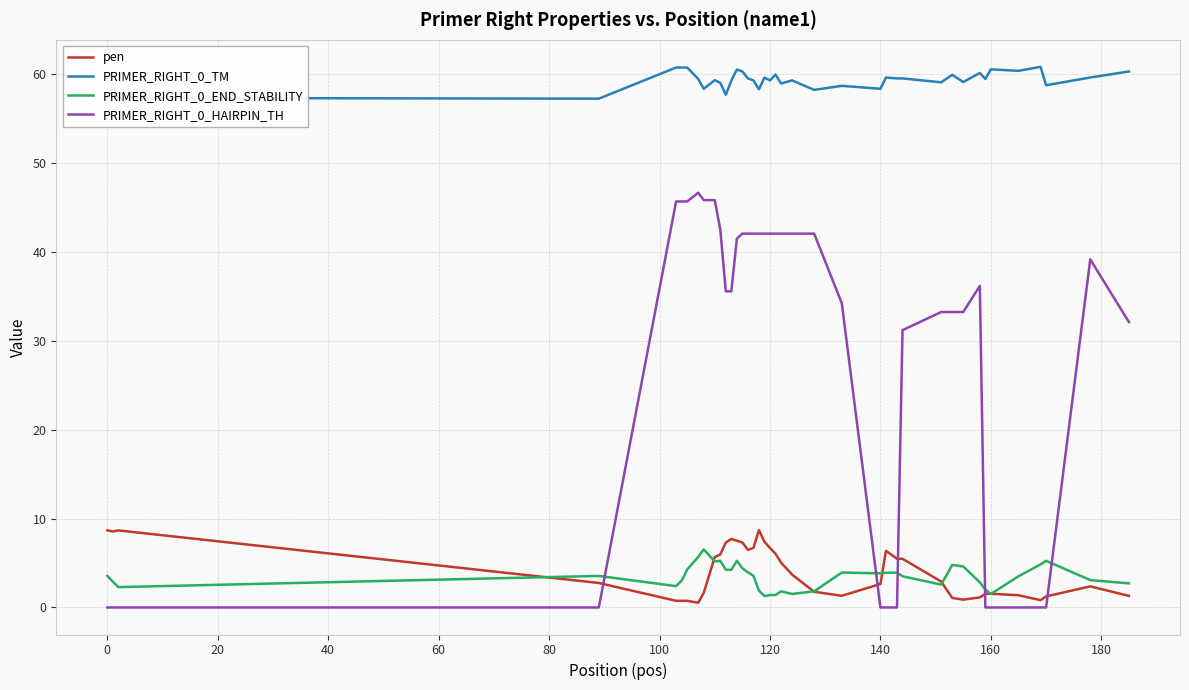

What is the maximum value shown in the chart?

60.8